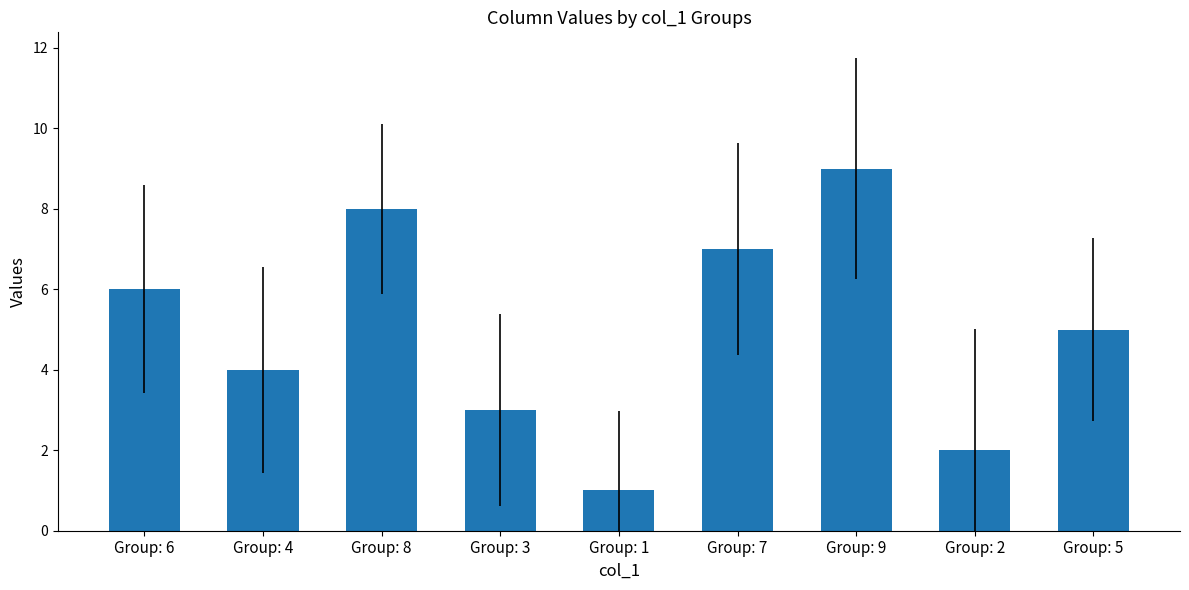

How many distinct data groups are displayed?

1